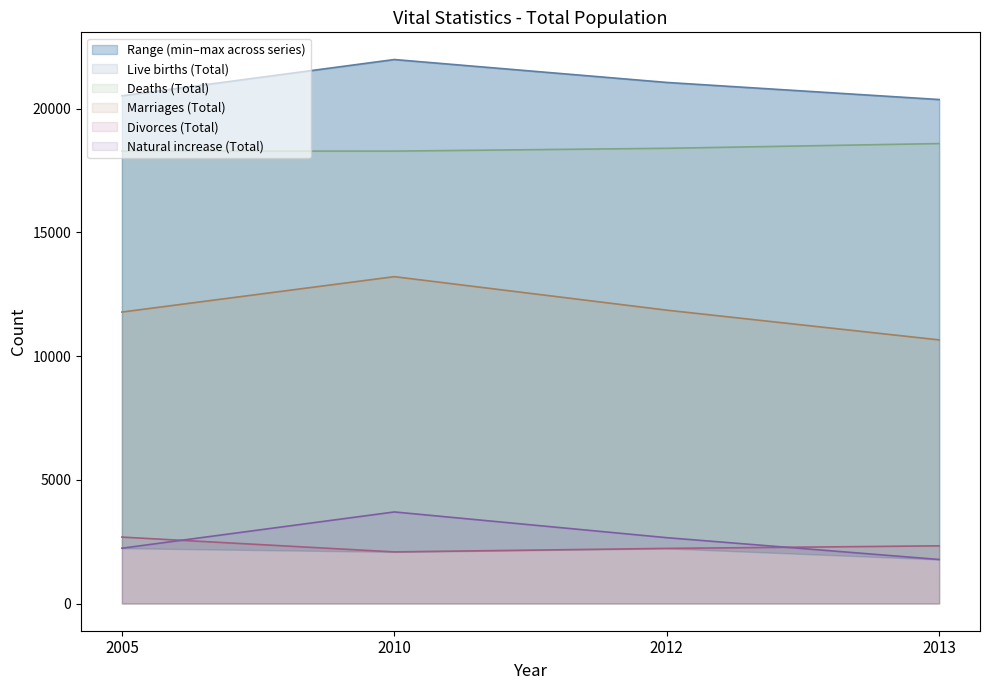

What is the total value across all series at 2013?

53735